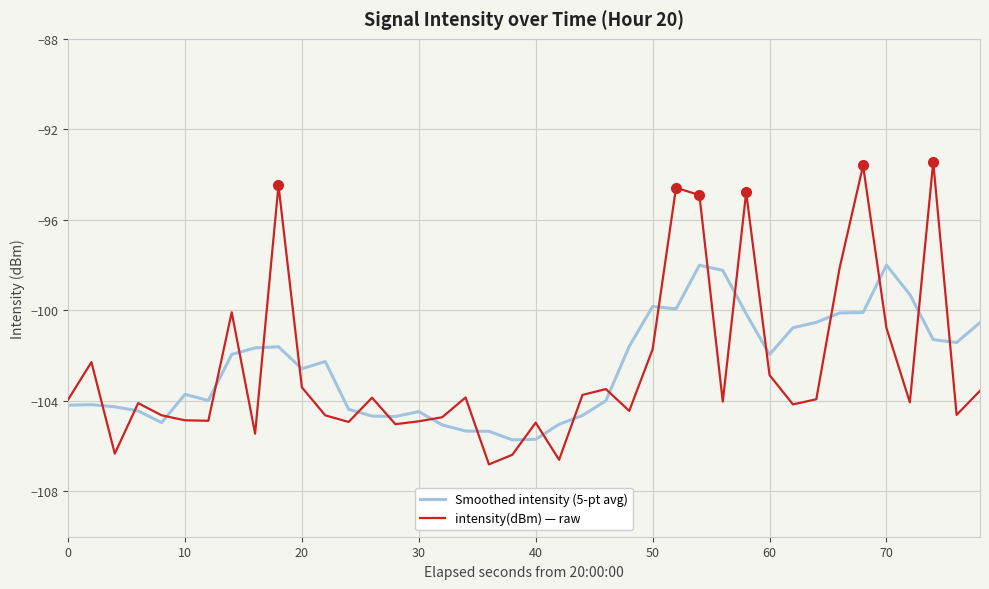

How many intersections are there between Smoothed intensity (5-pt avg) and intensity(dBm) — raw?

23